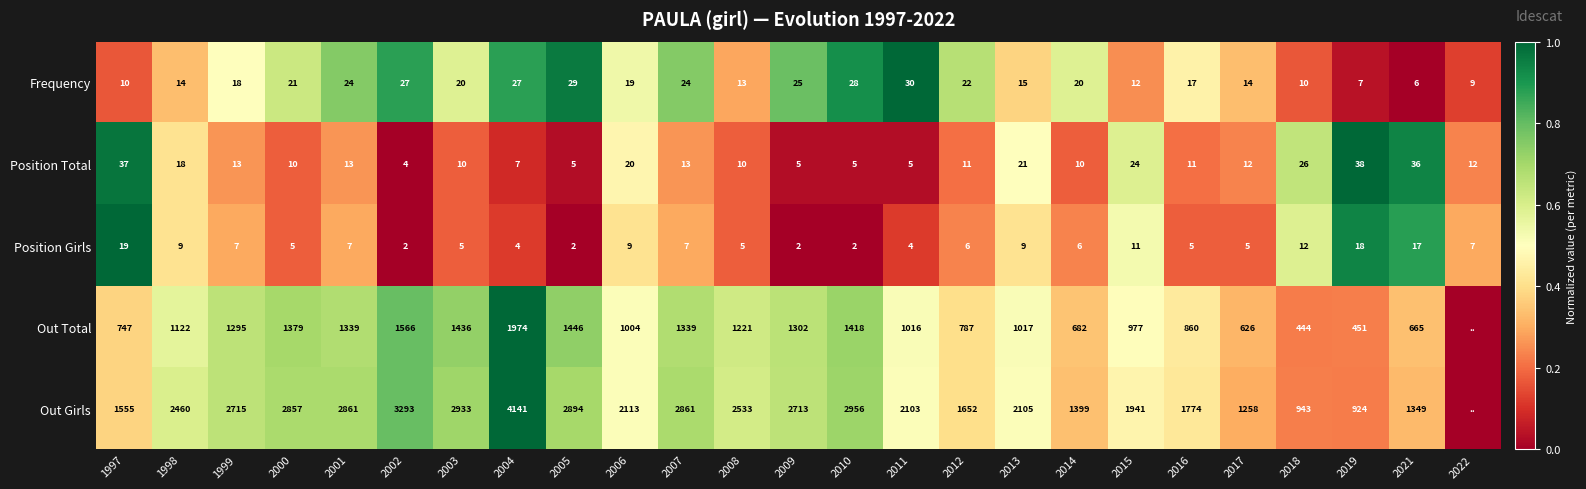

Between 2005 and 2006, which series saw the biggest shift?

Out Girls